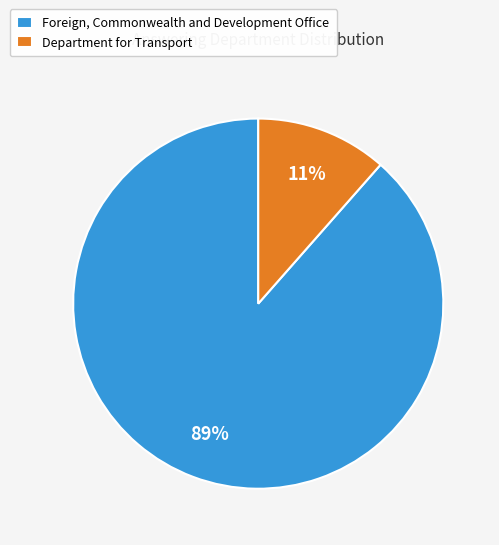

How many slices are in this pie chart?

2